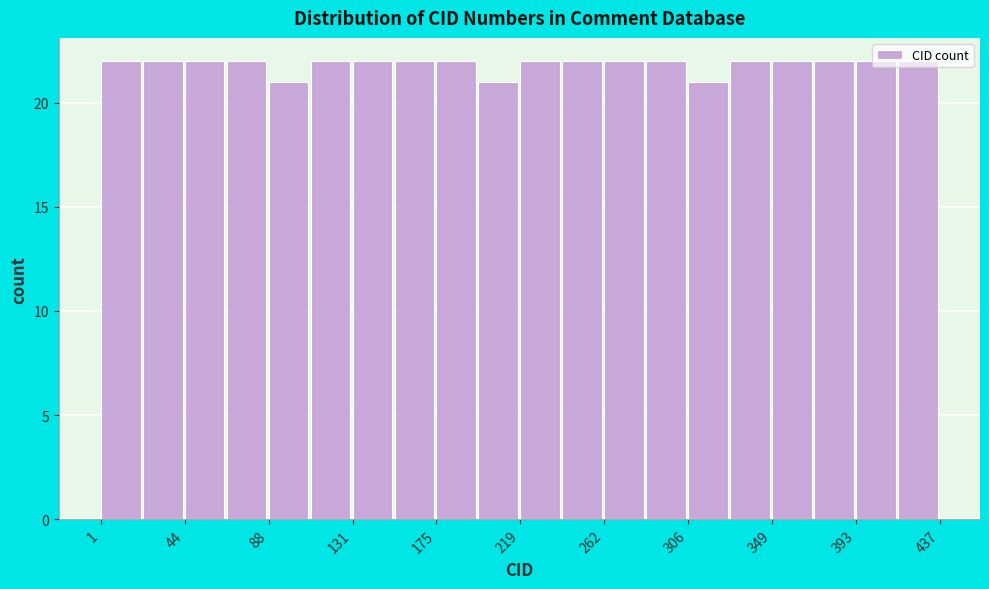

Reading left to right, transcribe this chart: for each bar, give the range it covers on the x-axis and its height. Neither the bar edges nor the heights are printed on the chart, so give them approximately, as read against the axes.

0 to 25: 22
25 to 45: 22
45 to 65: 22
65 to 90: 22
90 to 110: 21
110 to 130: 22
130 to 155: 22
155 to 175: 22
175 to 195: 22
195 to 220: 21
220 to 240: 22
240 to 265: 22
265 to 285: 22
285 to 305: 22
305 to 330: 21
330 to 350: 22
350 to 370: 22
370 to 395: 22
395 to 415: 22
415 to 435: 22